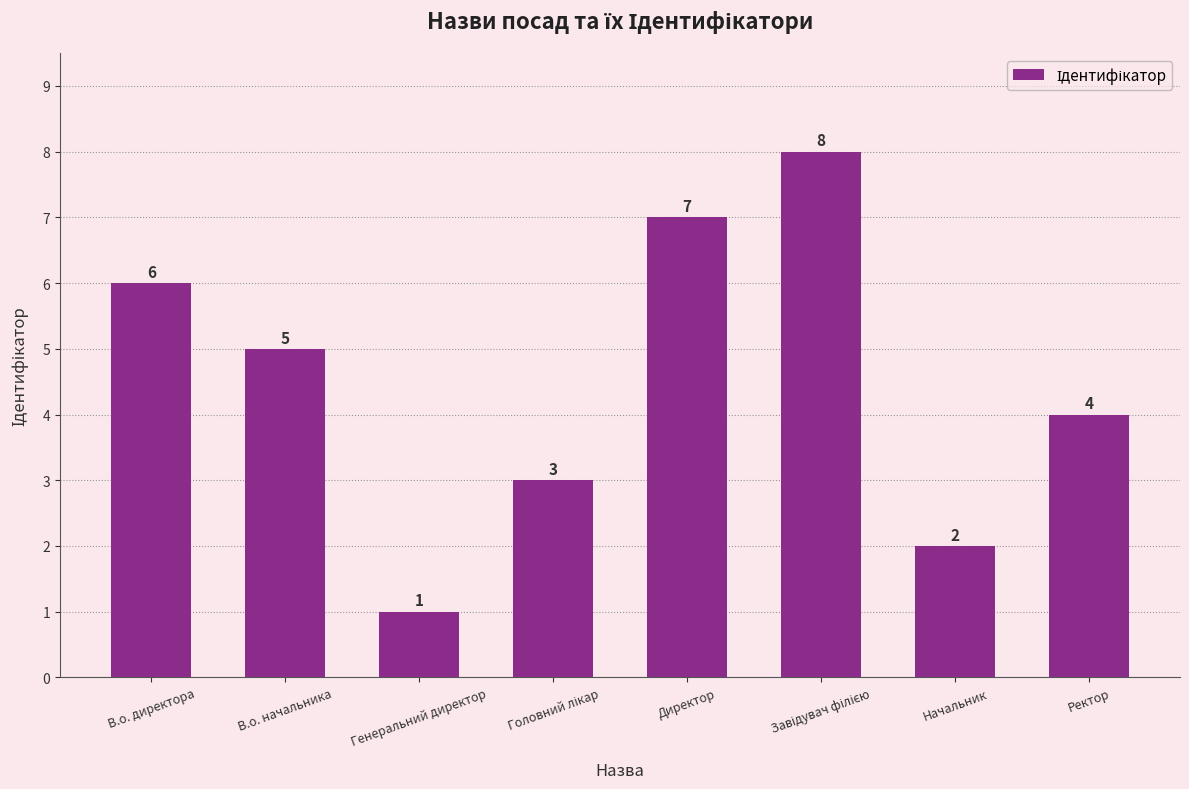

What position from the left is Ректор?

8